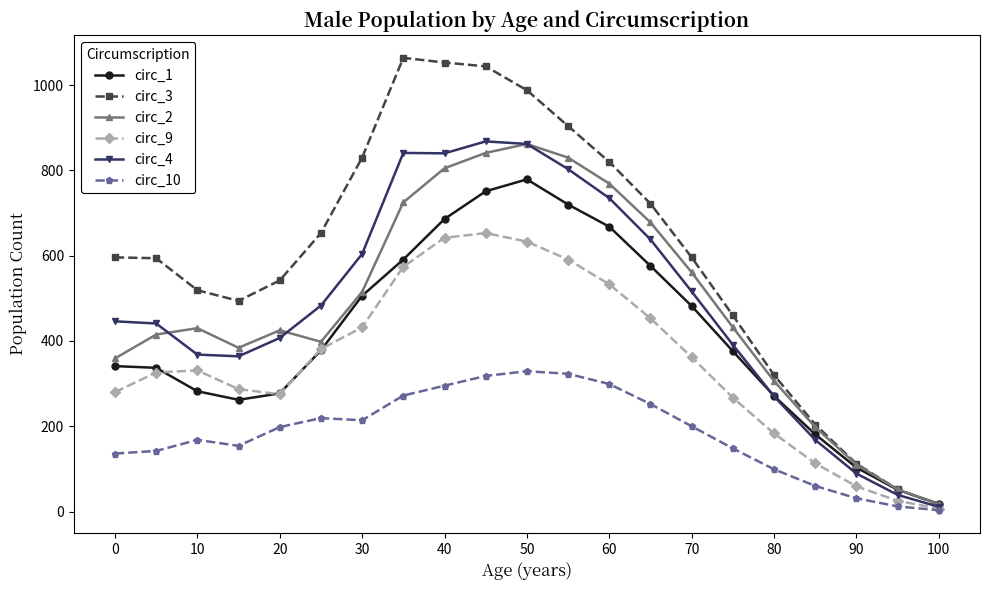

True or false: circ_3 has more than 0 interior local peaks.

True